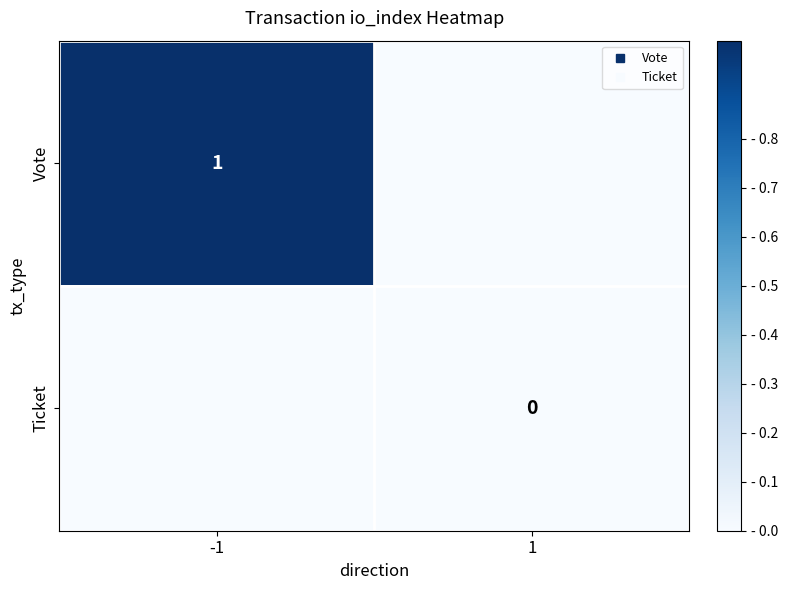

At -1, list the series in order from largest to smallest.

Vote, Ticket